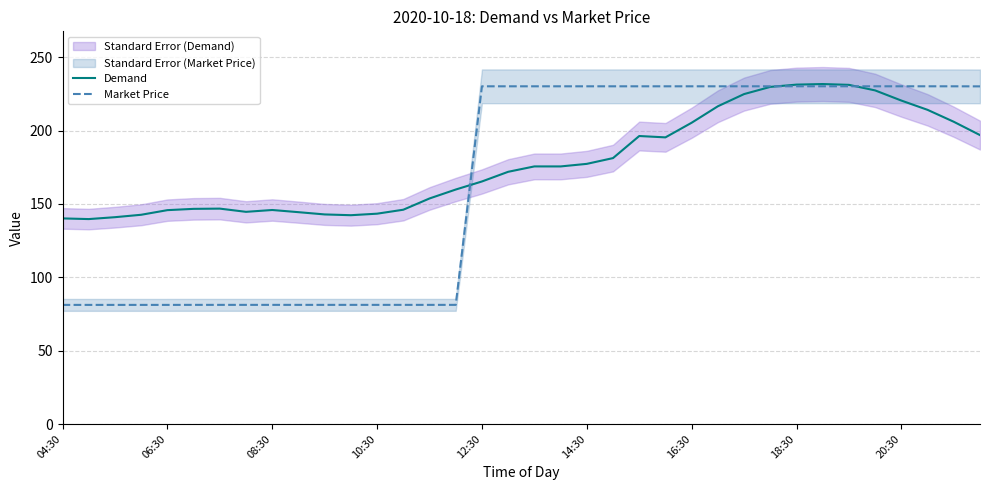

Between 9 and 25, which series saw the biggest shift?

Market Price